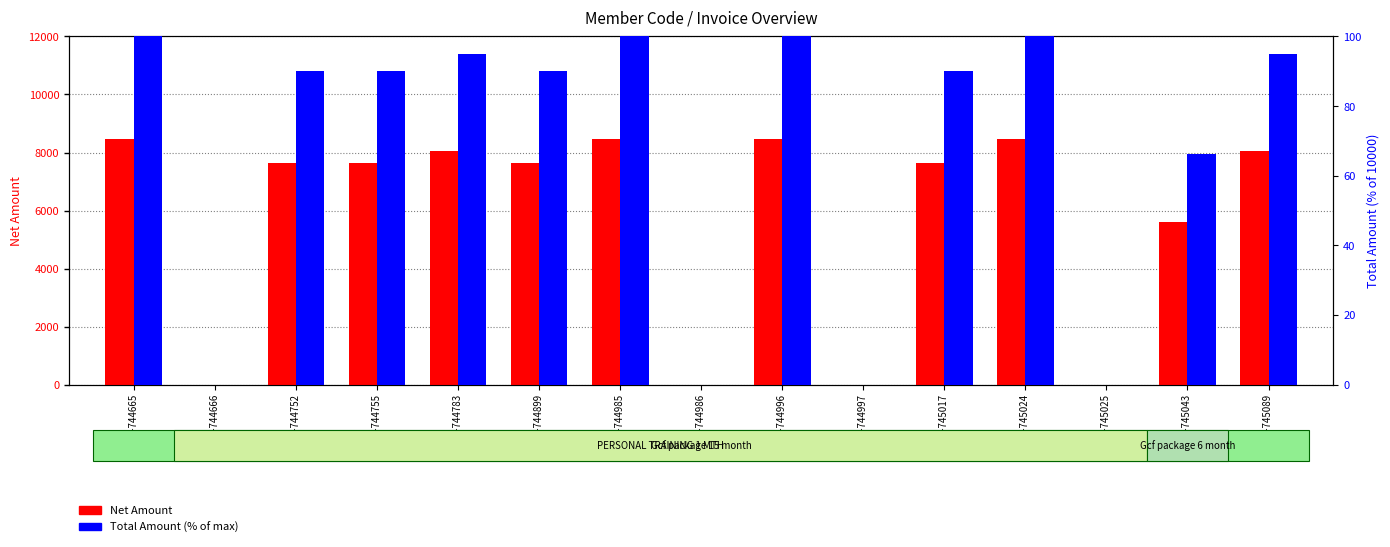

How many distinct data groups are displayed?

2